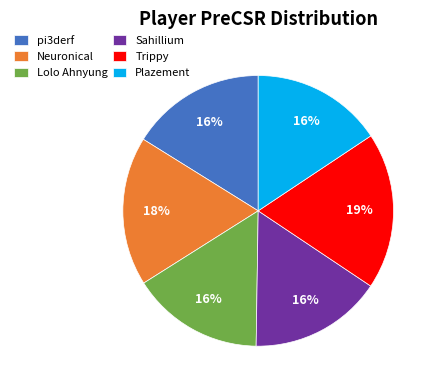

What is the largest slice in the pie chart?

Trippy